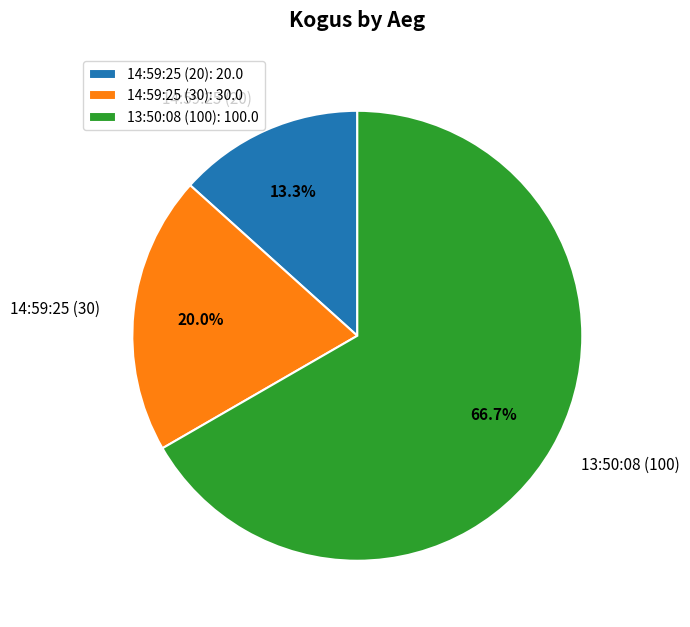

Which has a higher value, 14:59:25 (20) or 14:59:25 (30)?

14:59:25 (30)